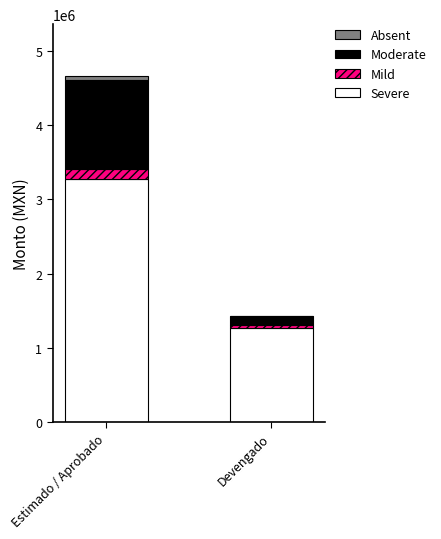

At which category is the sum across all series the highest?

Estimado / Aprobado